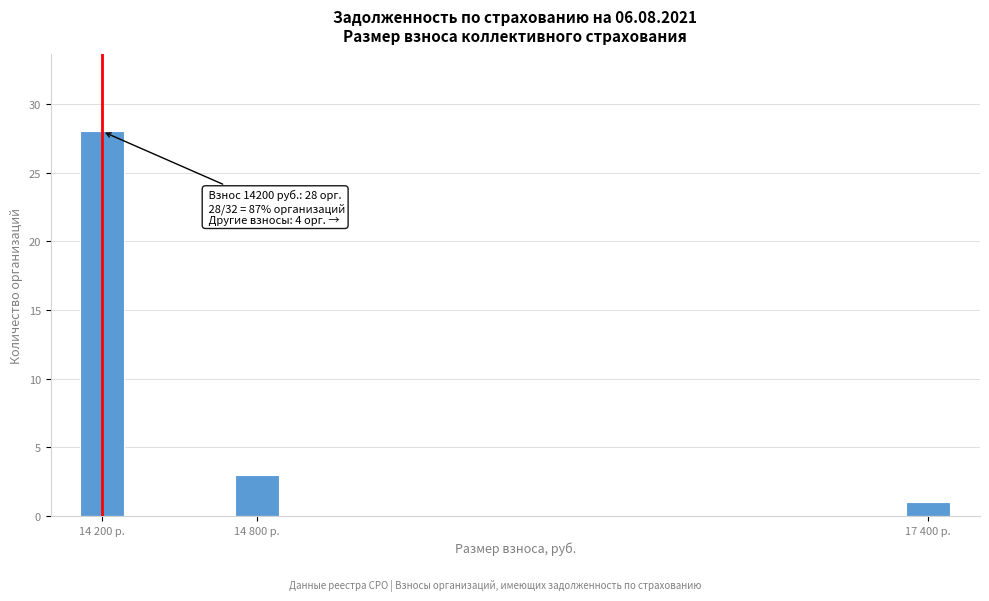

Reading right to left, transcribe all the data shown in this chart.

1	3	28